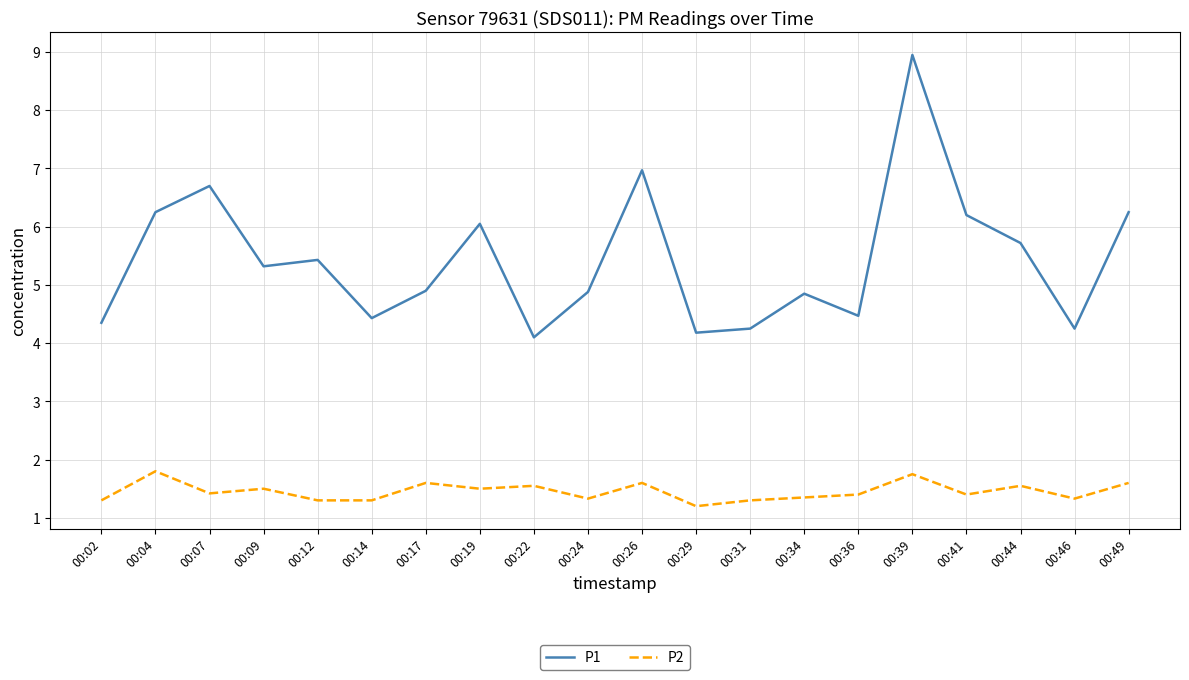

What is the approximate value of P1 at 00:17?

4.9